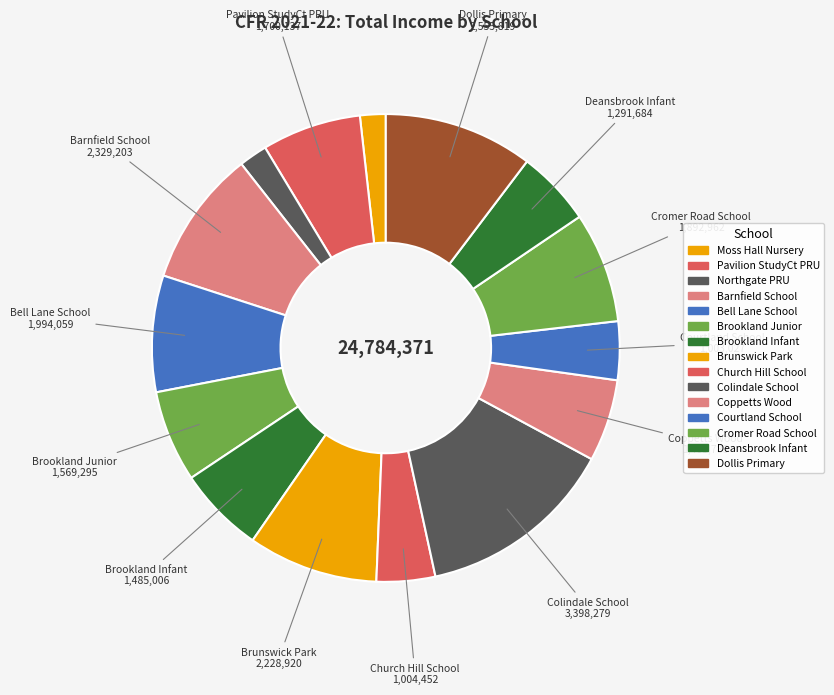

How many slices are in this pie chart?

15